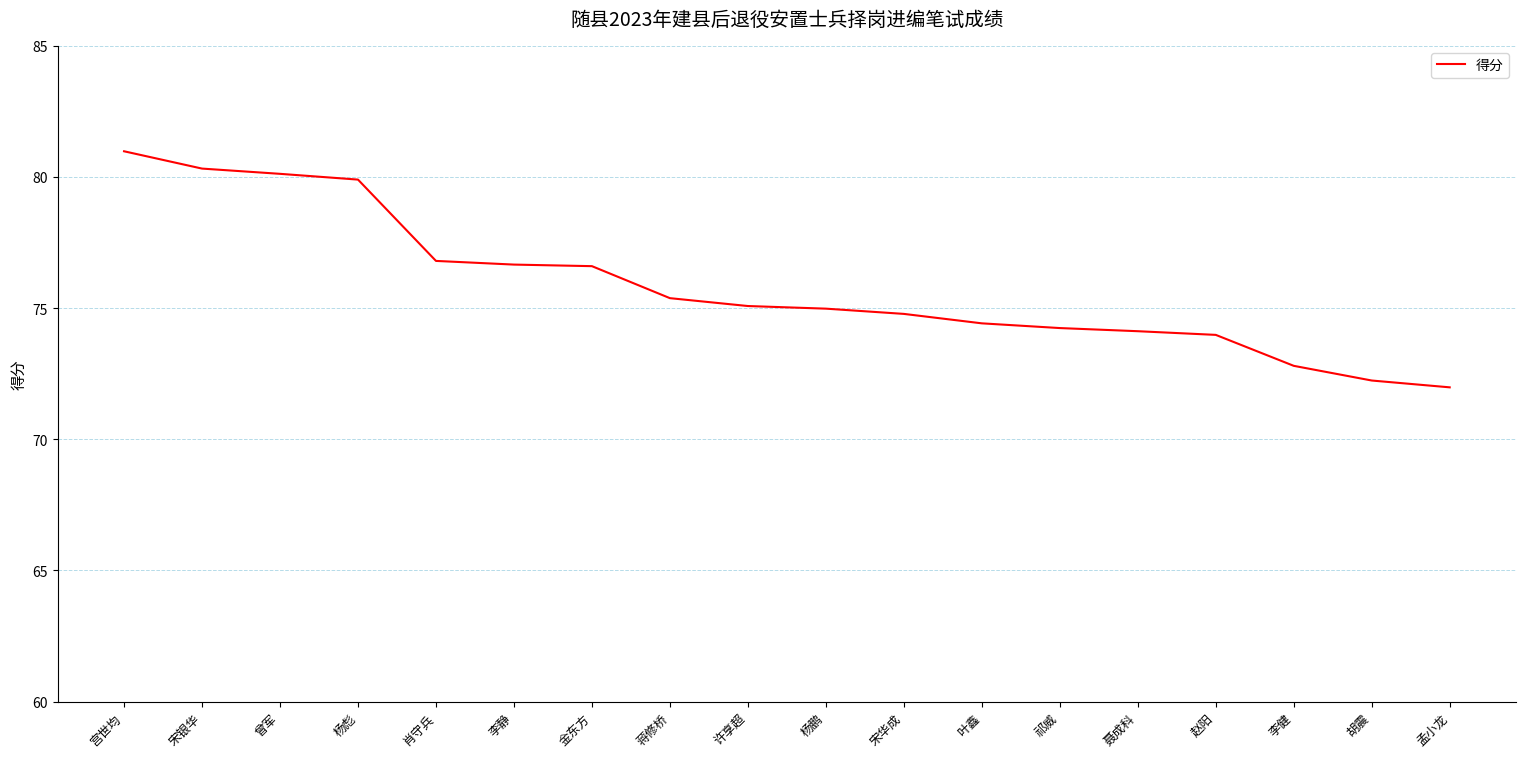

Count the number of data series in this chart.

1